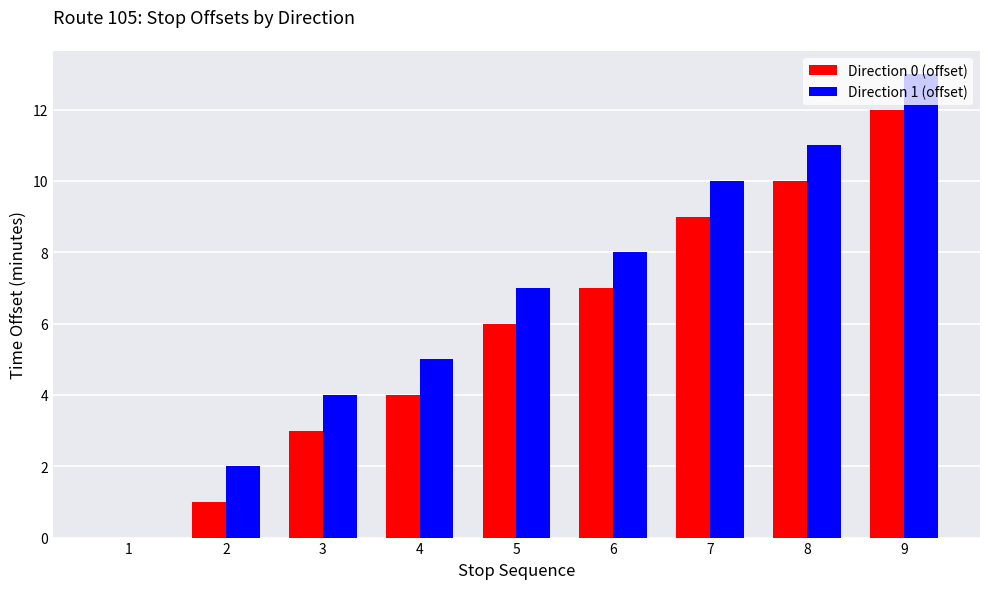

How many groups of bars are there?

9